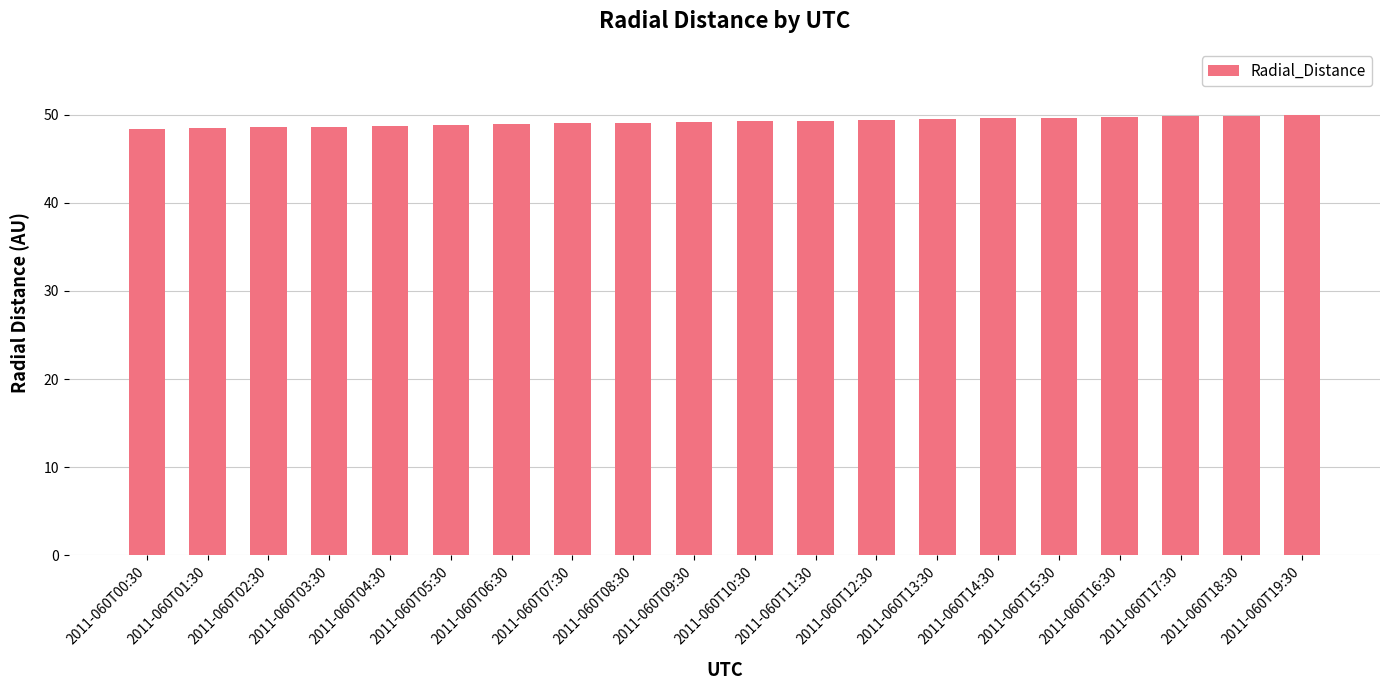

The value at 2011-060T14:30 is 49.6. True or false?

True